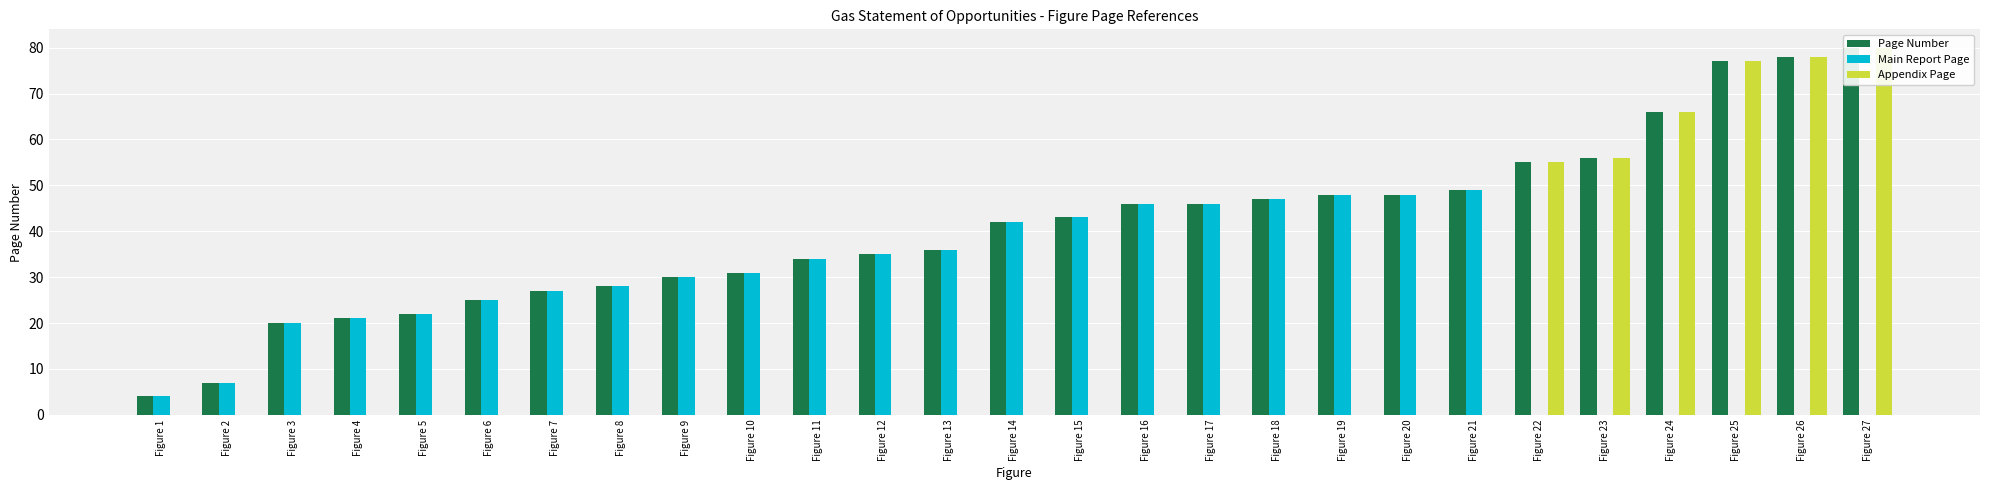

What is the sum of the Appendix Page values at Figure 7 and Figure 27?

80